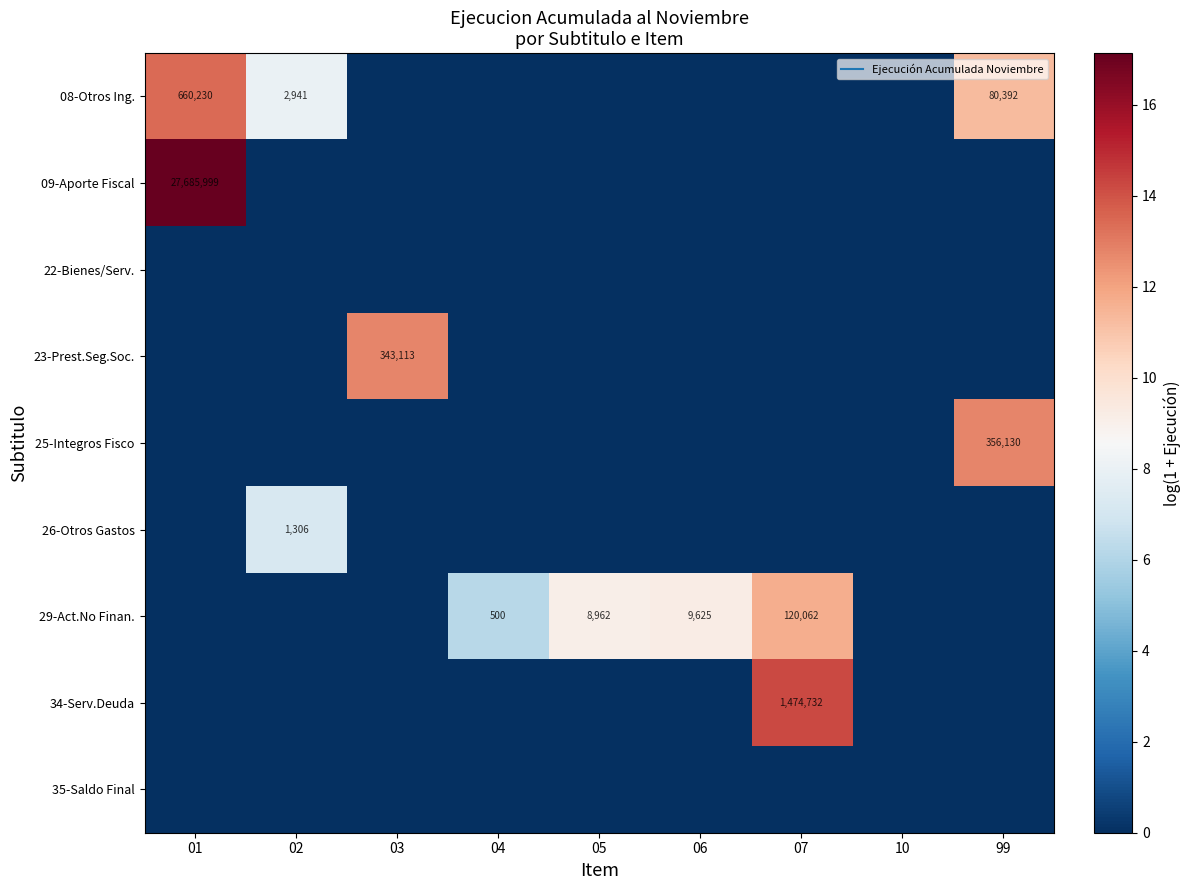

True or false: 23-Prest.Seg.Soc. has a value of 0.0 at 10.

True